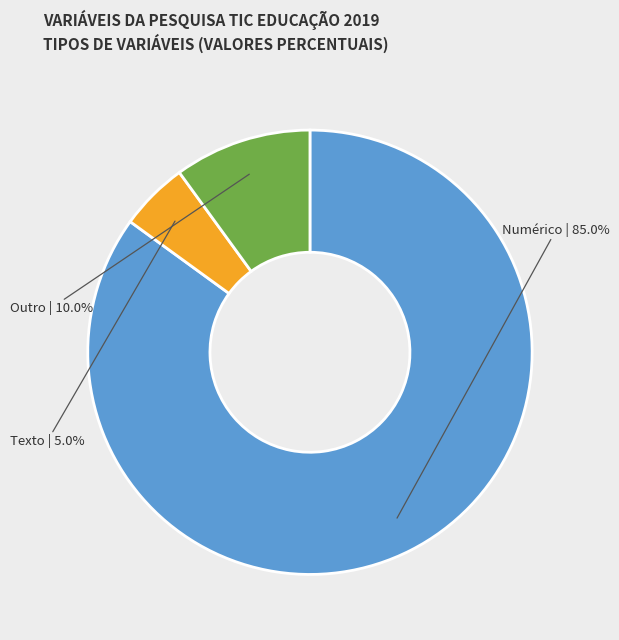

Is there any slice that represents more than half of the pie?

Yes